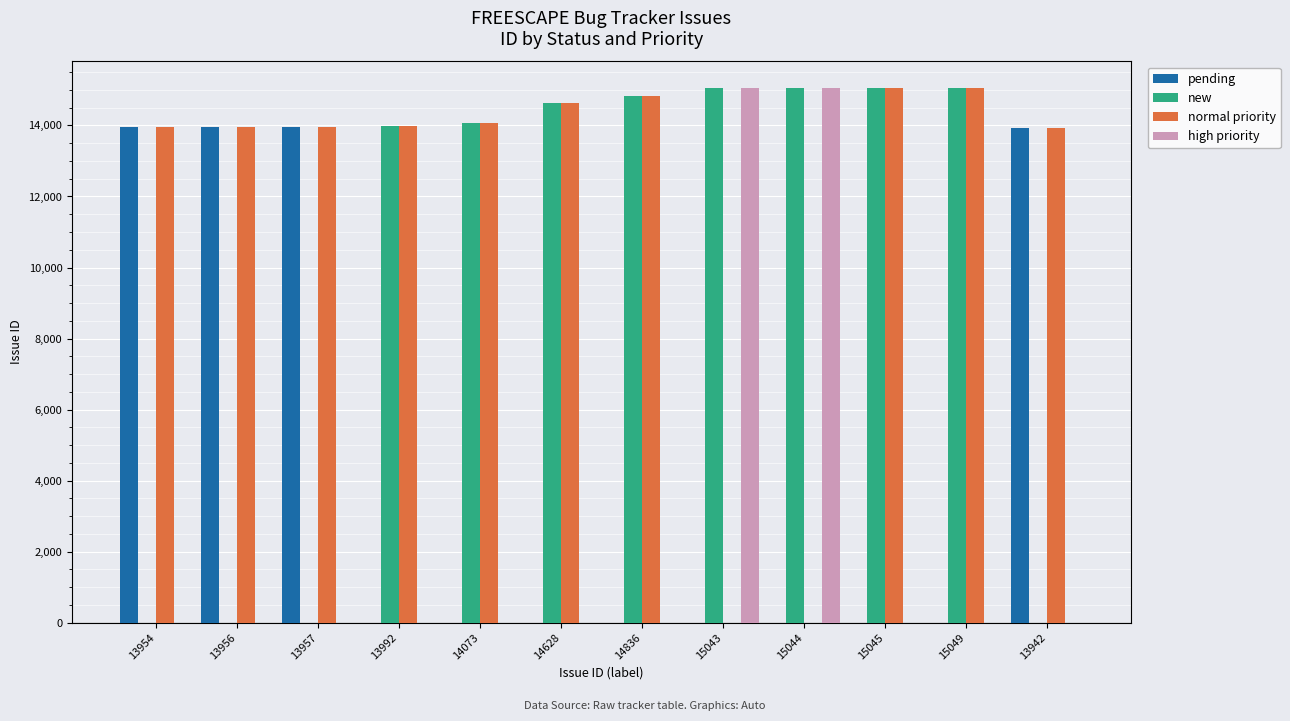

The value of normal priority at 14836 is 14836. True or false?

True